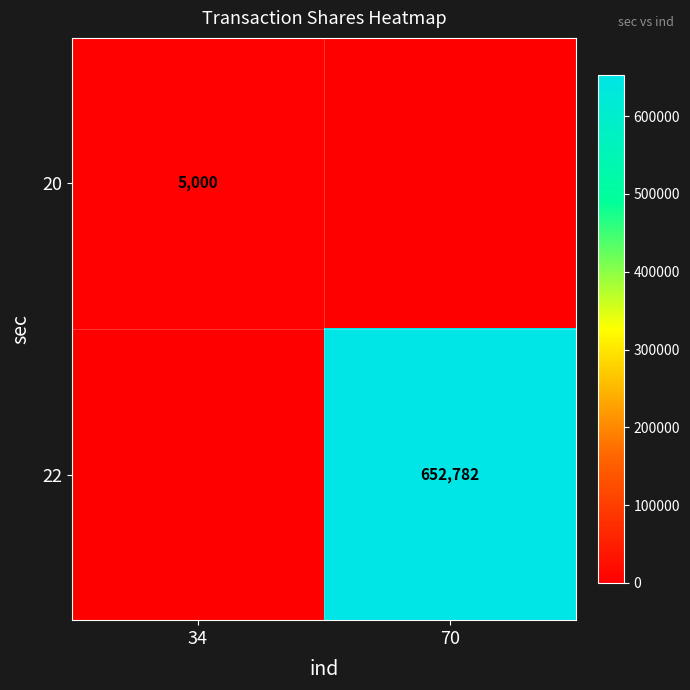

Is it true that 22 equals 652782 at 70?

True